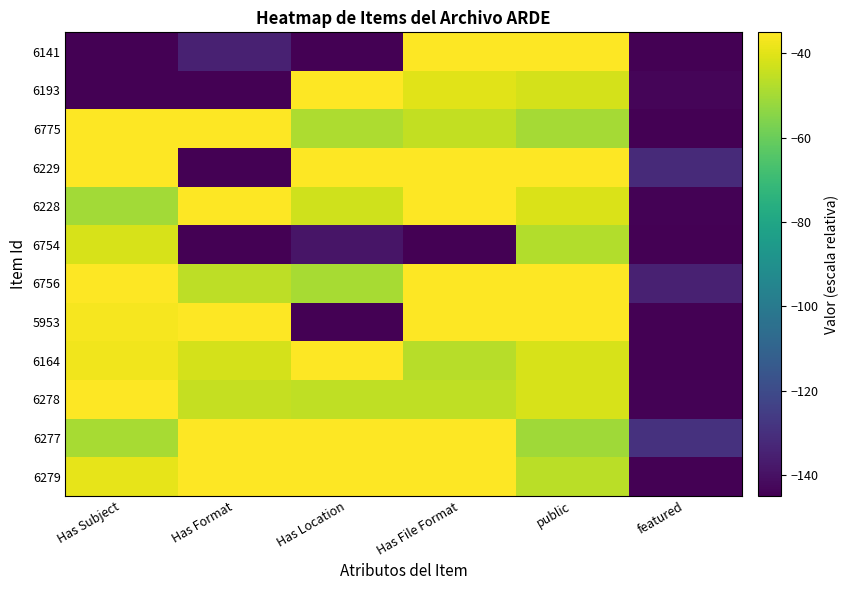

What is the spread (max minus min) of values at Has File Format?

110.0